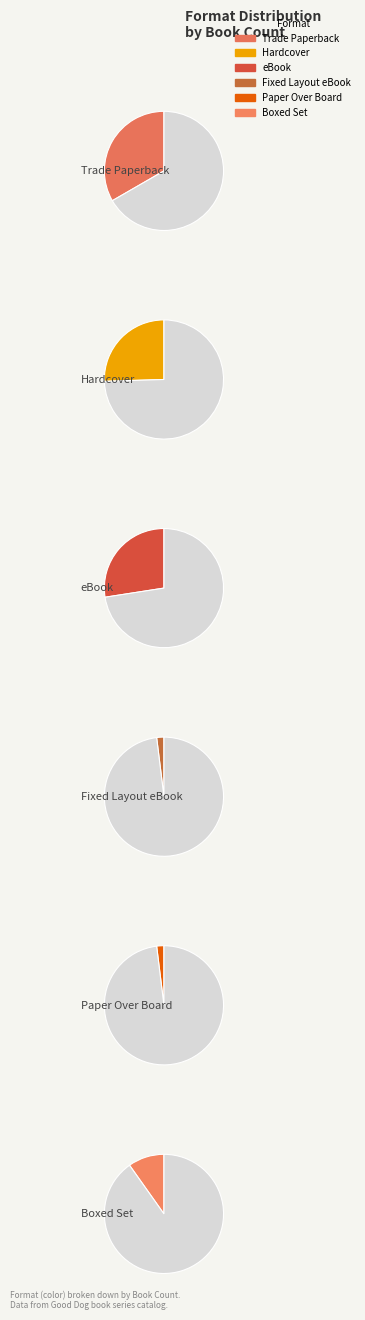

What is the smallest slice in the pie chart?

Fixed Layout eBook